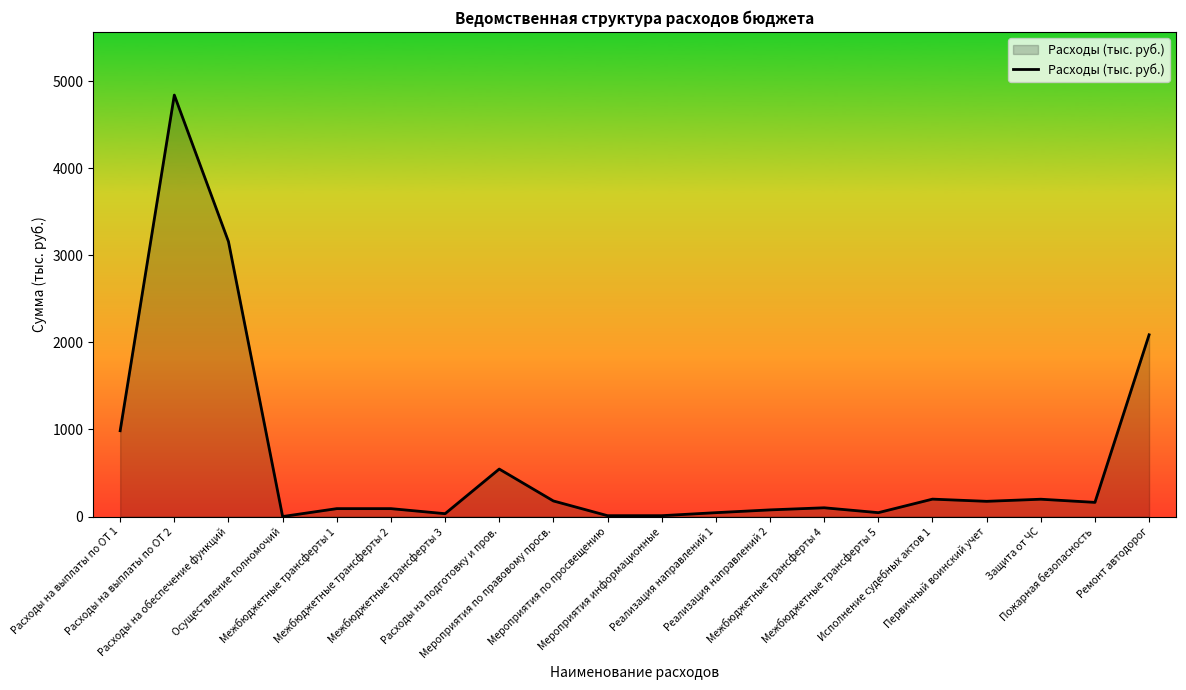

How many lines are shown in the chart?

1